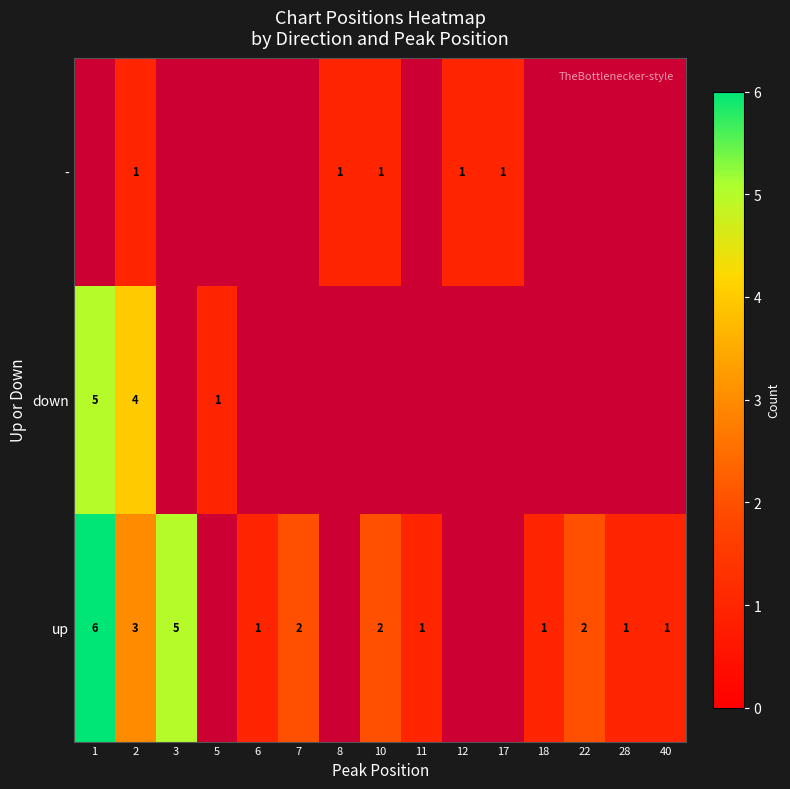

Is it true that down equals 4 at 2?

True